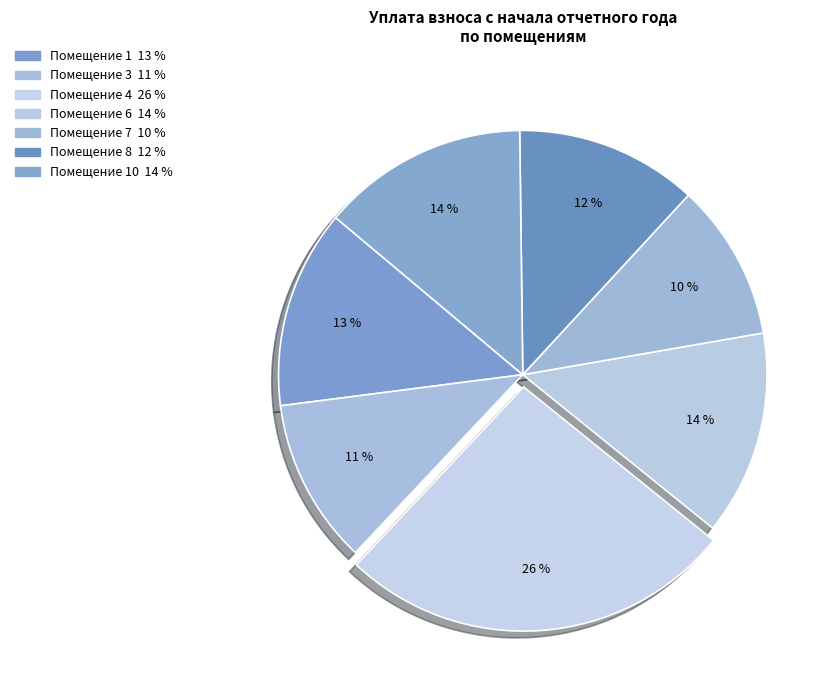

How many segments does this pie chart have?

7